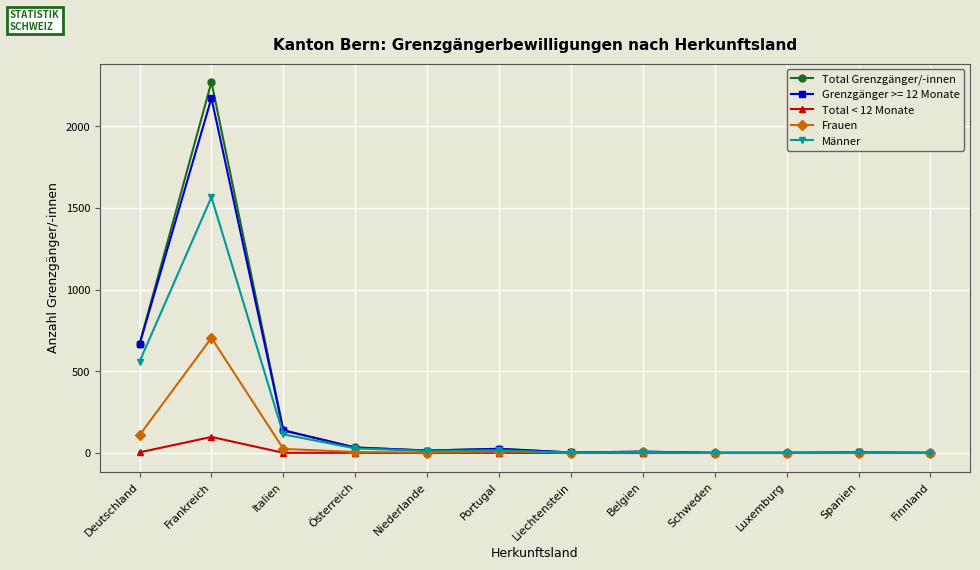

True or false: Total < 12 Monate has a value of 0 at Spanien.

True